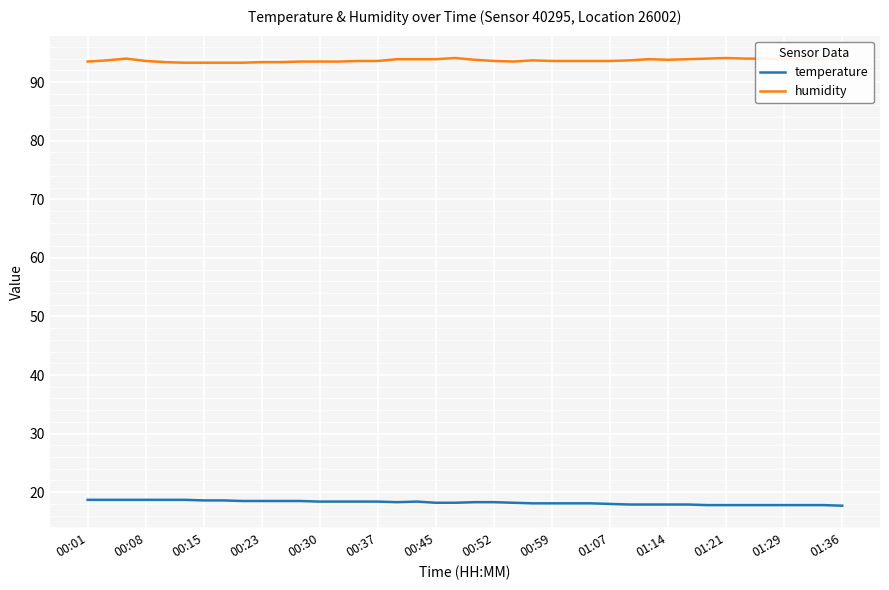

True or false: humidity has more than 2 points higher than both neighbors.

True